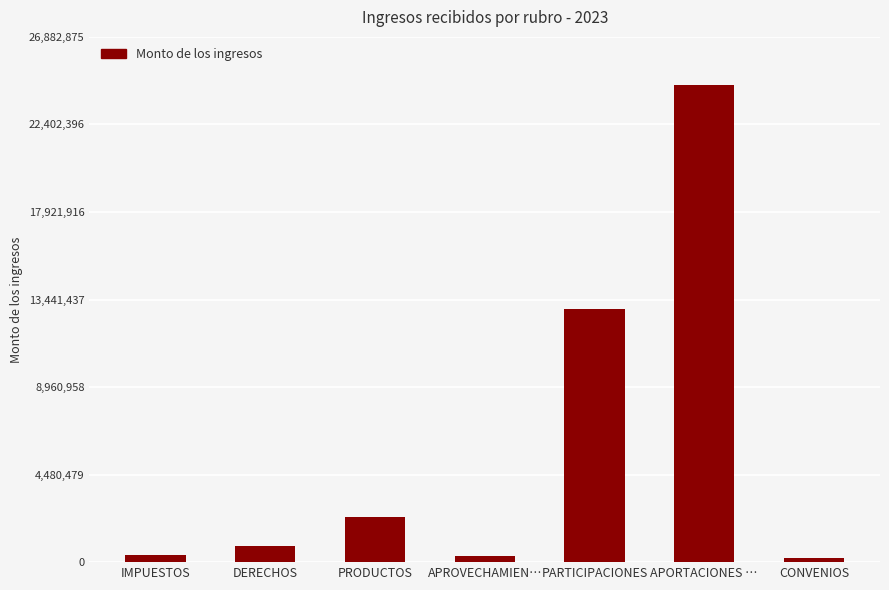

What is the label of the 1st bar from the right?

CONVENIOS